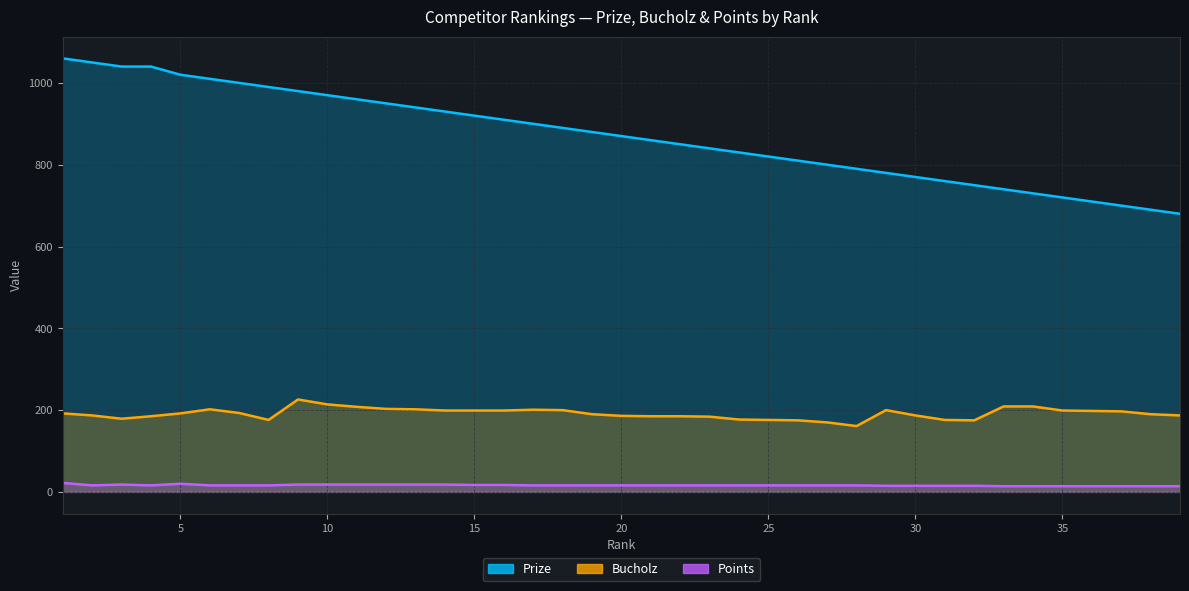

Is it true that Bucholz equals 190 at 19?

True